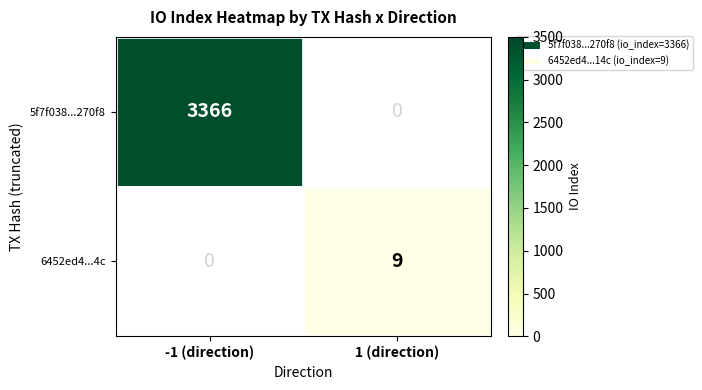

True or false: 6452ed4...4c has a value of 9 at 1 (direction).

True